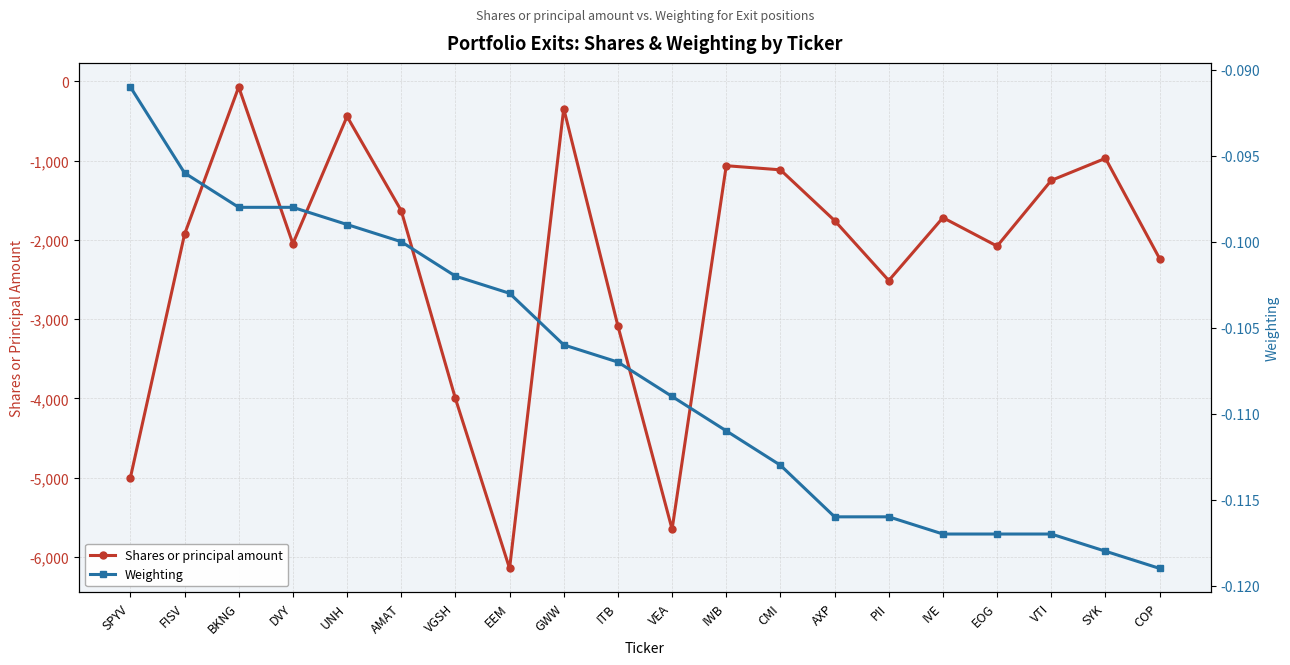

What is the sum of all Weighting values?

-2.2